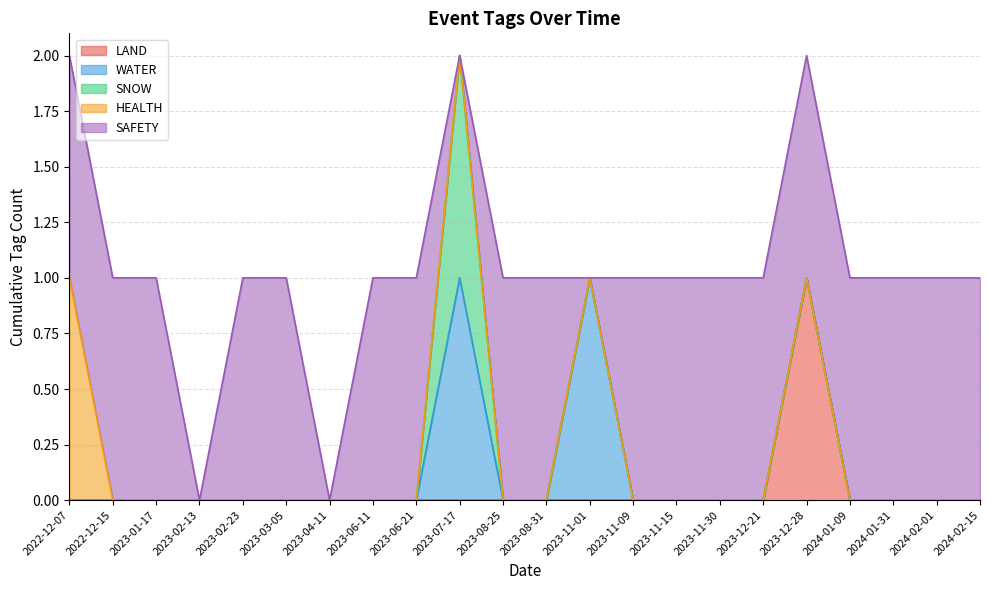

What is the average value of the SAFETY series?

1